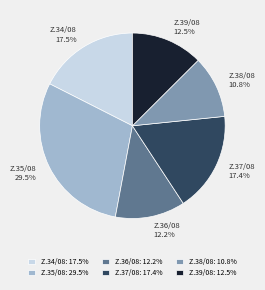

What is the ratio of the value at Z.37/08 to the value at Z.34/08?

1.0